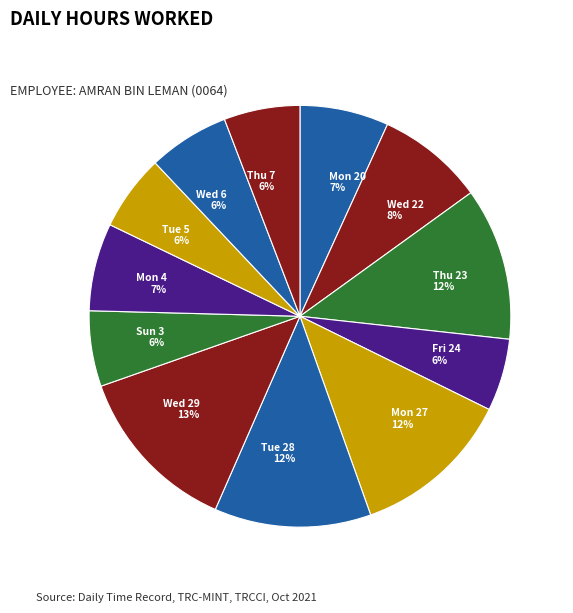

Count the number of slices in the pie.

12